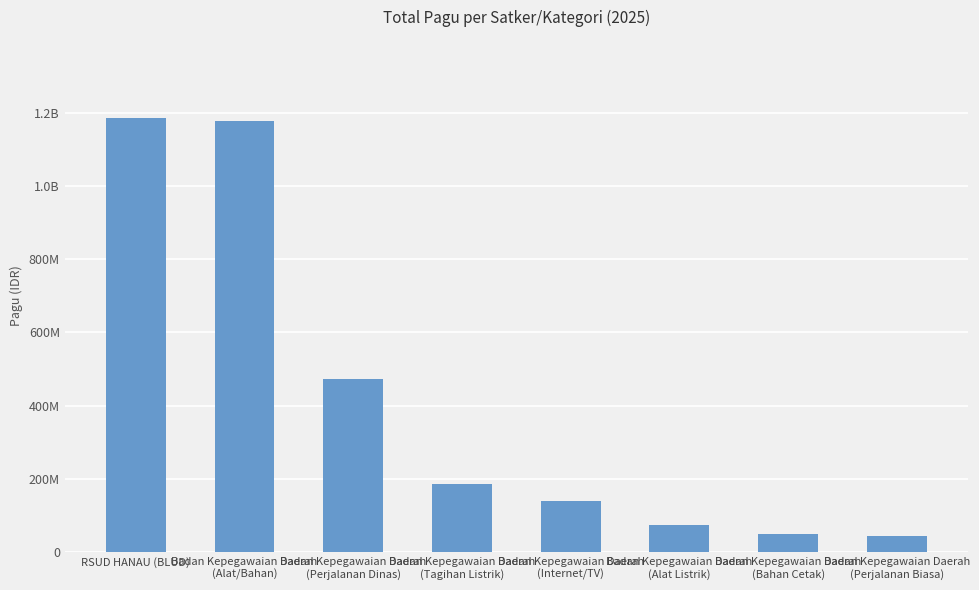

What position from the left is RSUD HANAU (BLUD)?

1